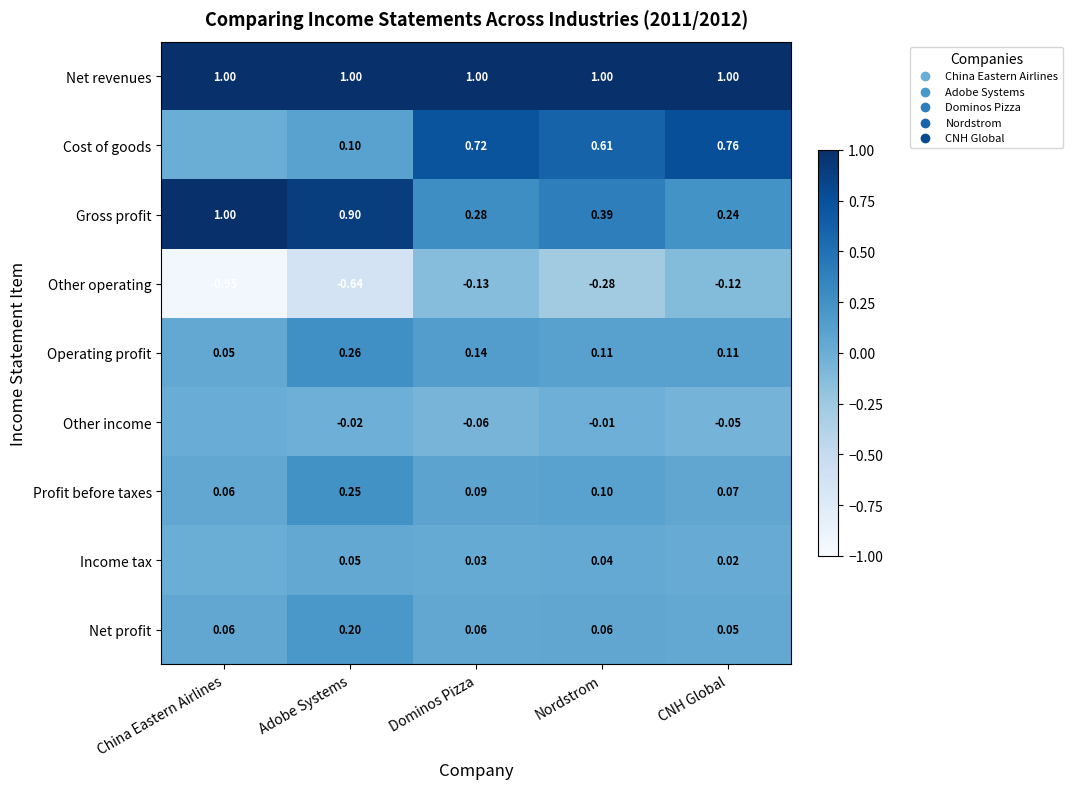

What is the average value of the Net revenues series?

1.0